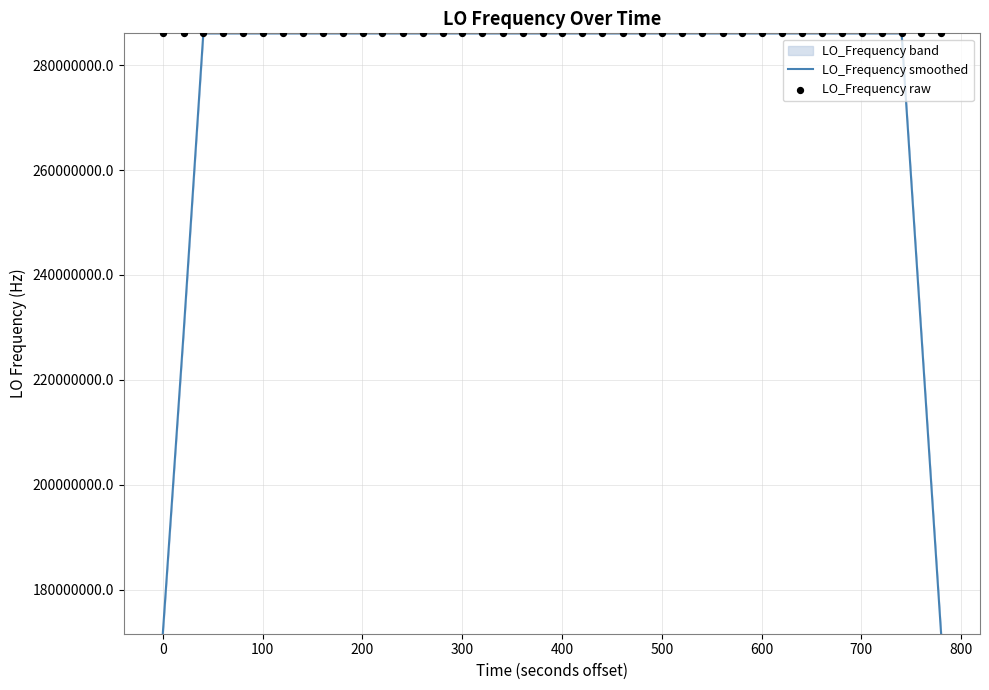

At how many categories does at least one series exceed 278279355?

40